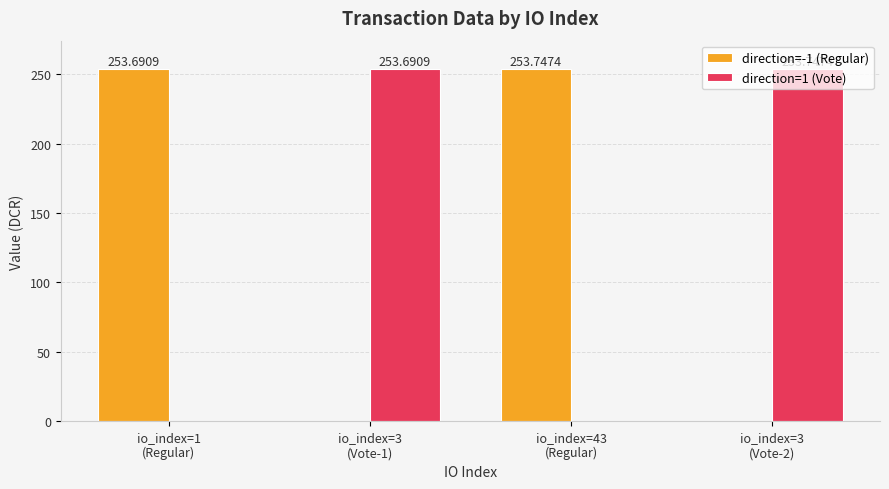

How many values in the direction=1 (Vote) series exceed 253?

2